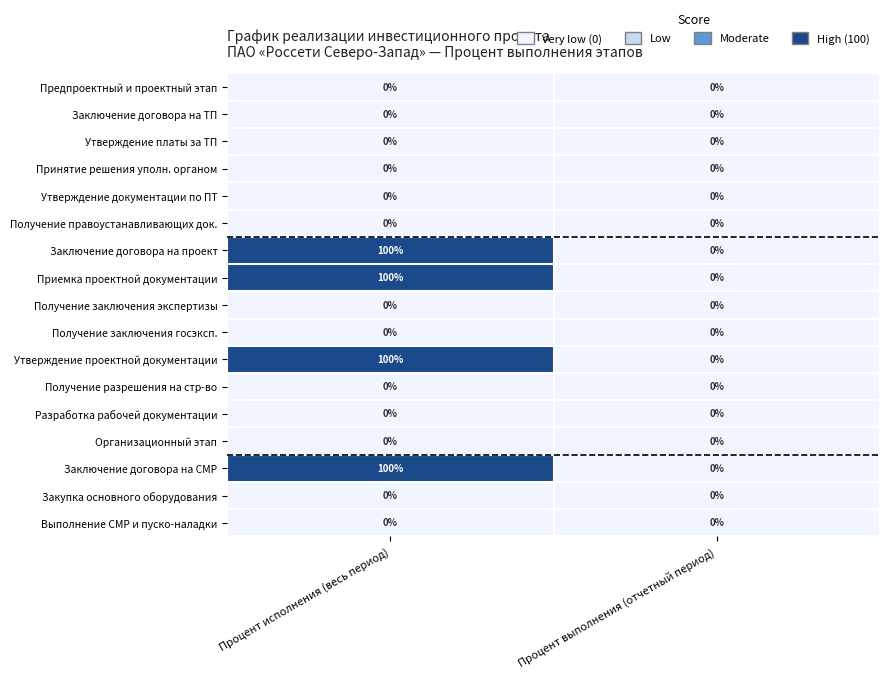

Is the value of Принятие решения уполн. органом at Процент выполнения (отчетный период) greater than the value of Заключение договора на СМР at Процент исполнения (весь период)?

No